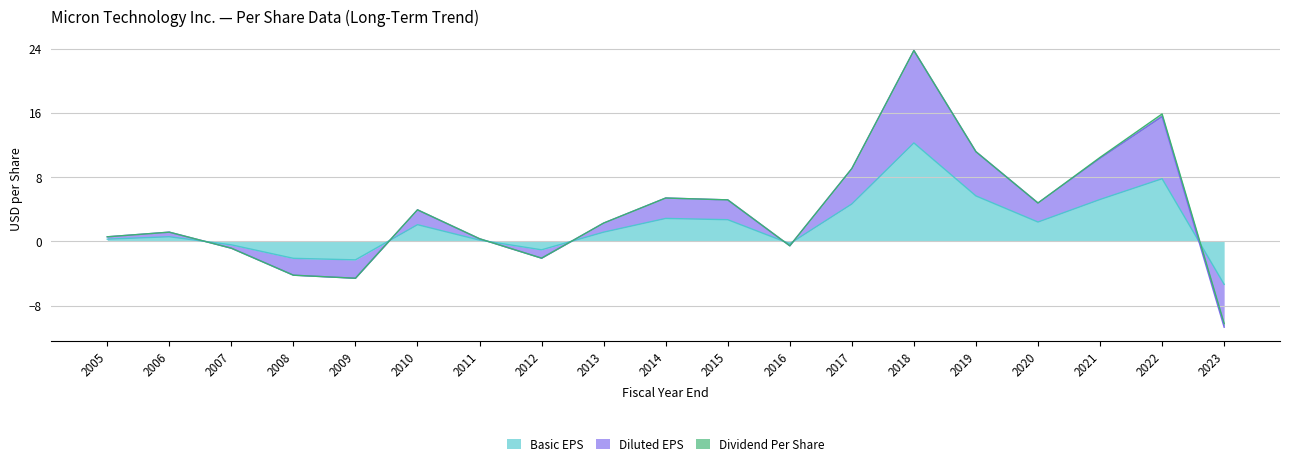

What is the minimum value shown in the chart?

-10.7